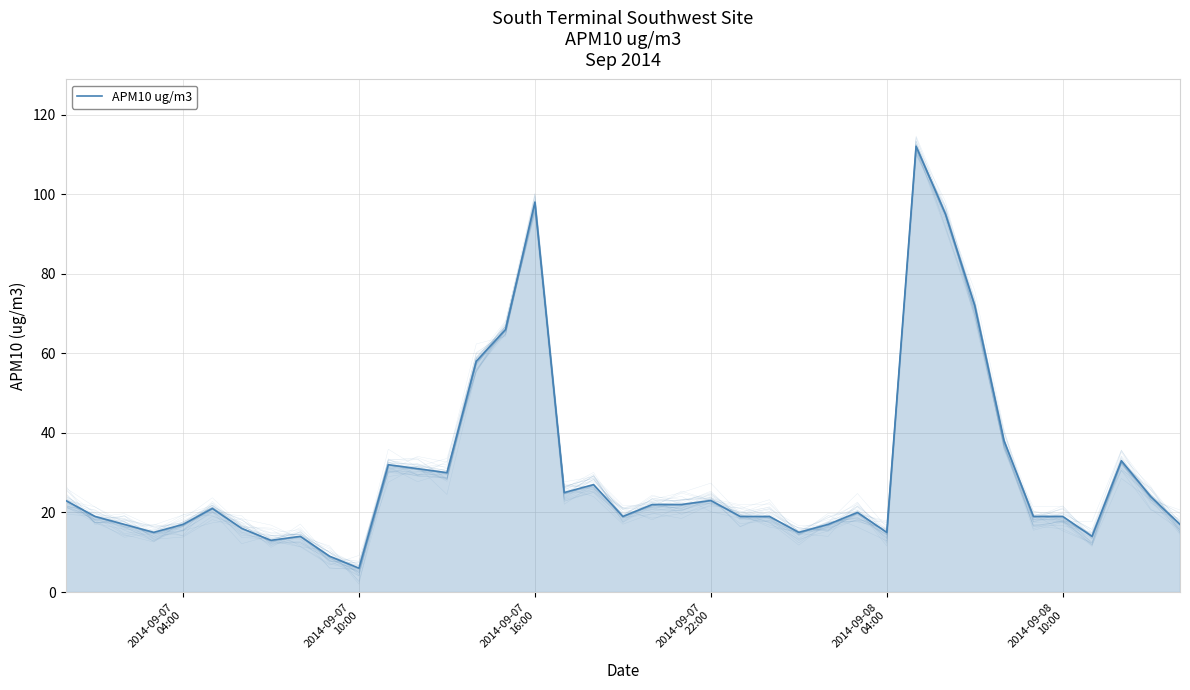

The chart shows a value of 24 at 6. True or false?

False